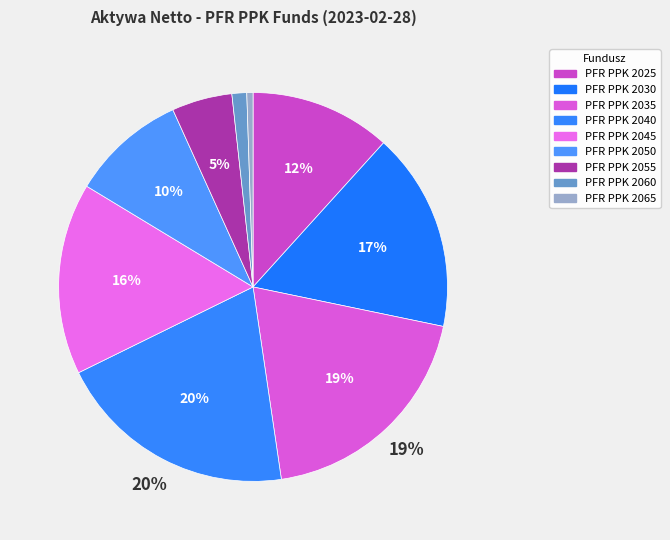

What is the largest slice in the pie chart?

PFR PPK 2040